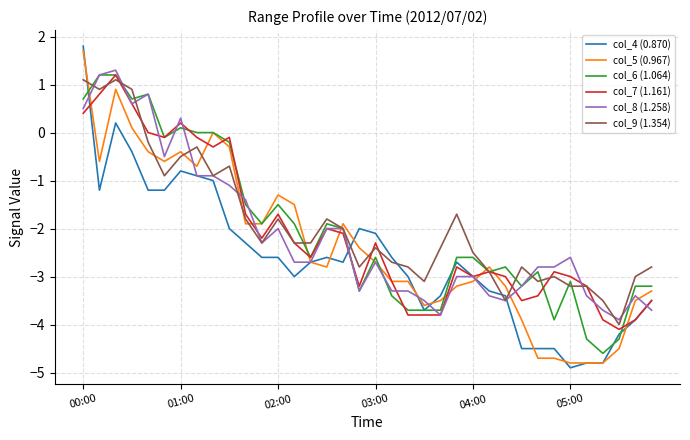

Which series has the widest spread of values?

col_4 (0.870)